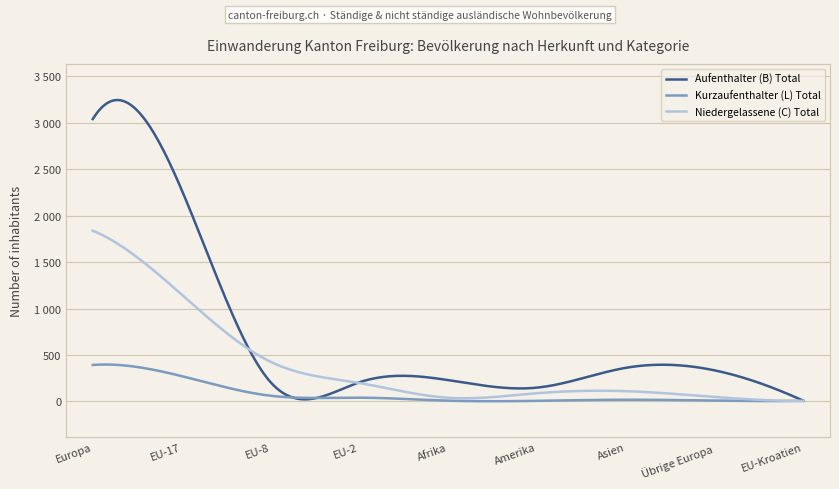

Which series has the largest range (max minus min)?

Aufenthalter (B) Total